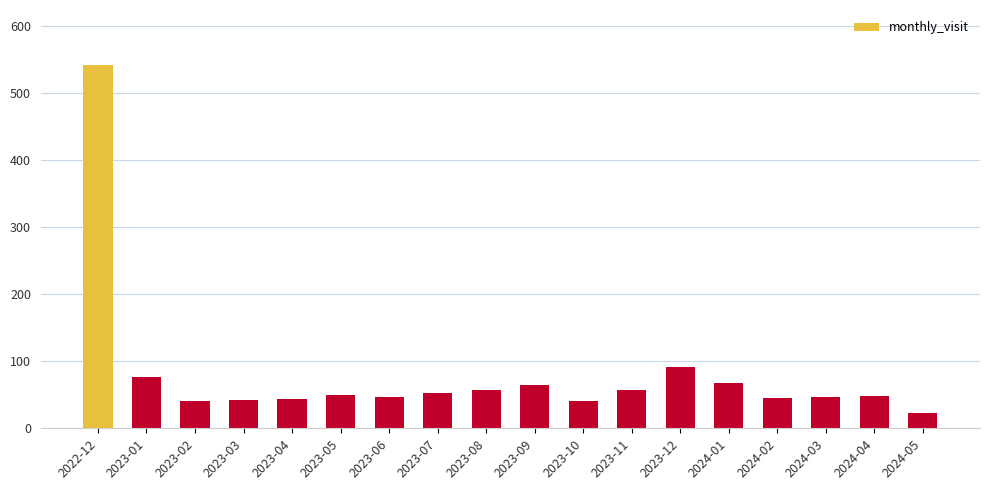

What is the maximum value shown in the chart?

543